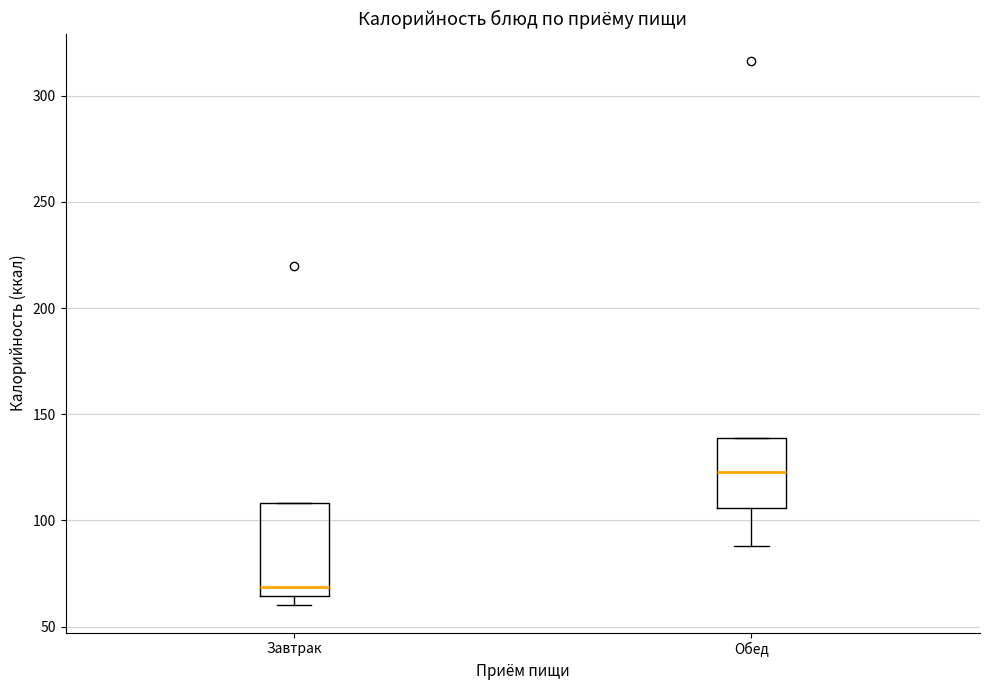

Reading left to right, transcribe this box plot: for each box, give where its median line is, the range the box spans, and where its two whiskers end, as read against the y-axis. The values are not printed on the chart, so give them approximately, as read against the axis.

Завтрак: median 70, box 65 to 110, whiskers 60 to 110
Обед: median 125, box 105 to 140, whiskers 90 to 140